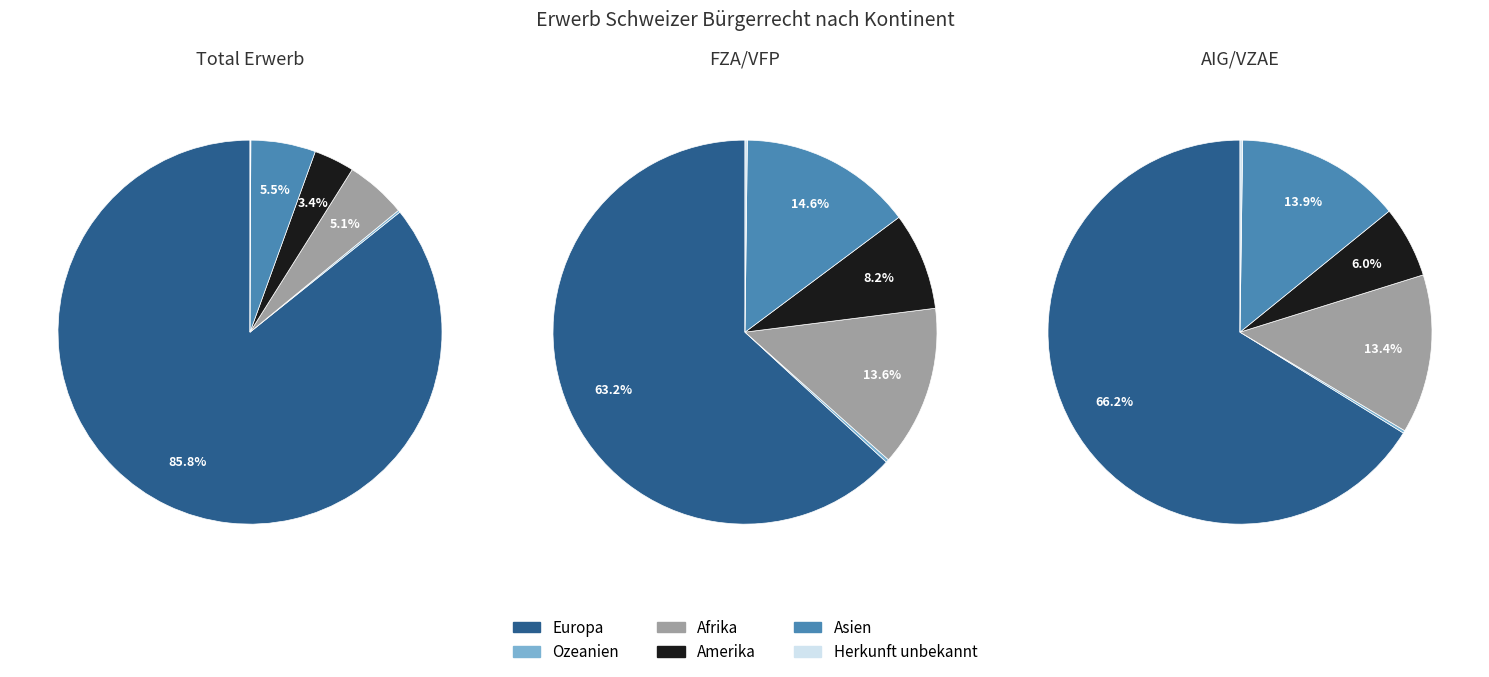

Does Europa account for over 50% of the chart?

Yes